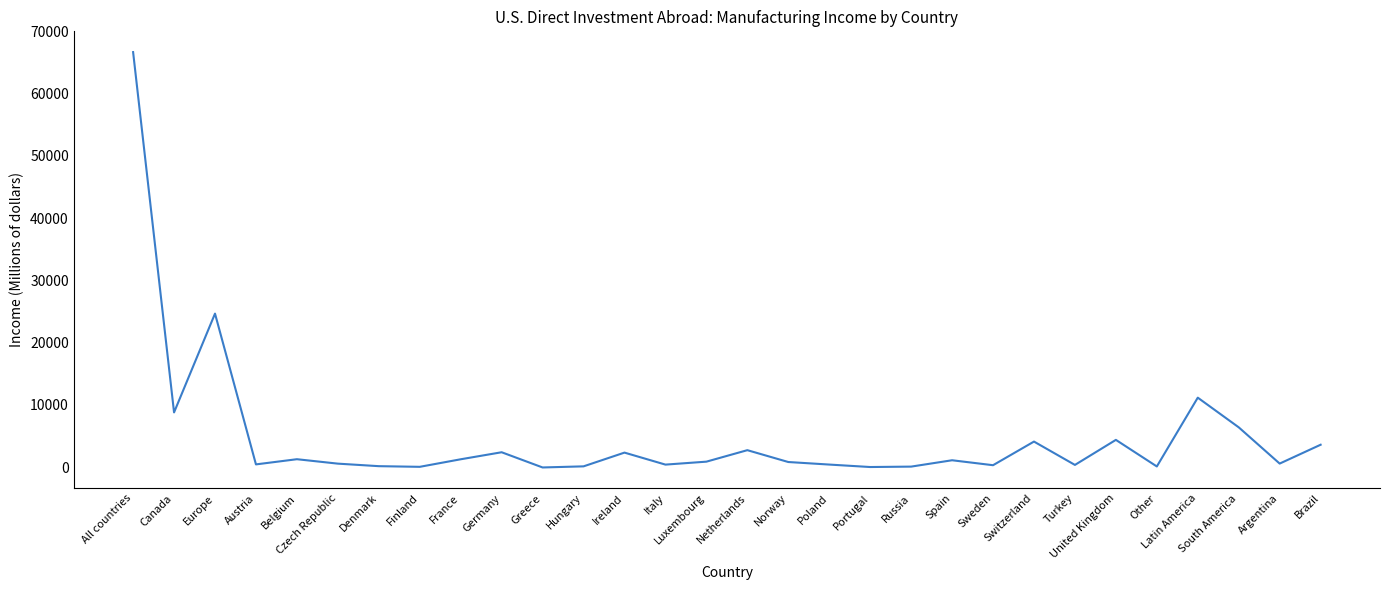

Approximately how many times larger is the value at Luxembourg compared to Poland?

2.1